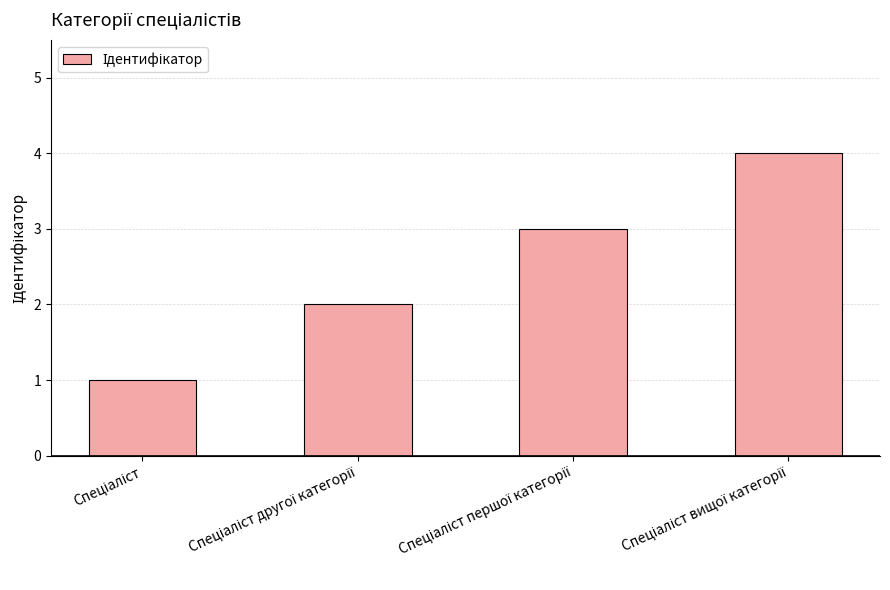

How many bars are there in total?

4